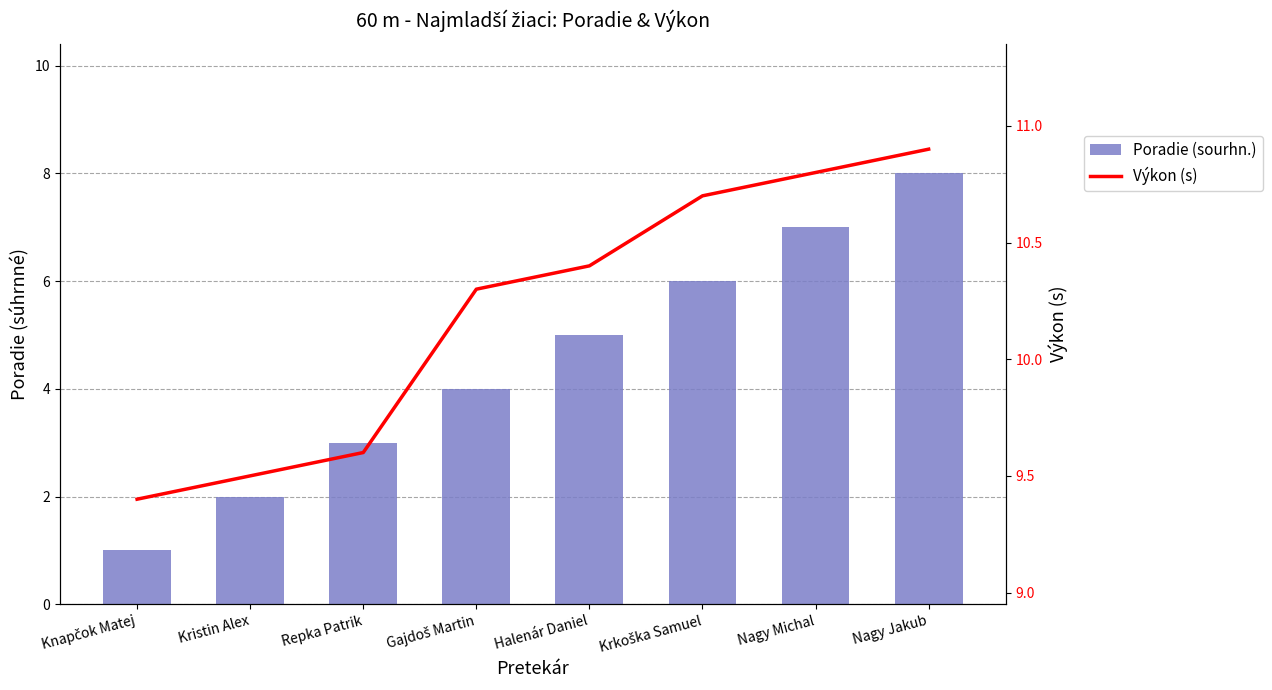

How many groups of bars are there?

8